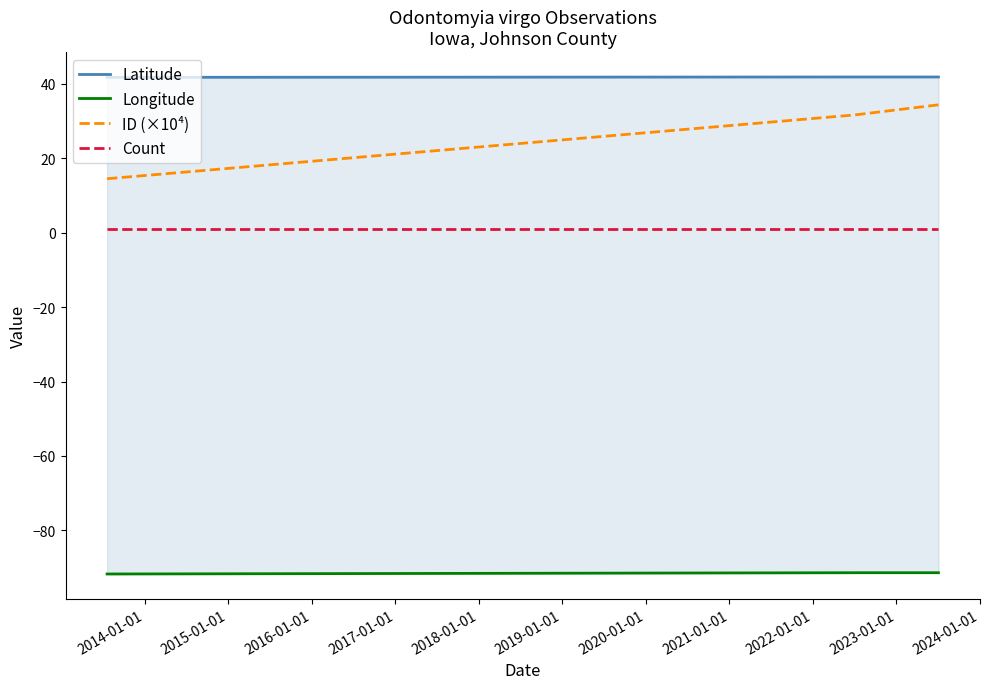

True or false: Longitude has a value of -24.5 at 2014-01-01.

False